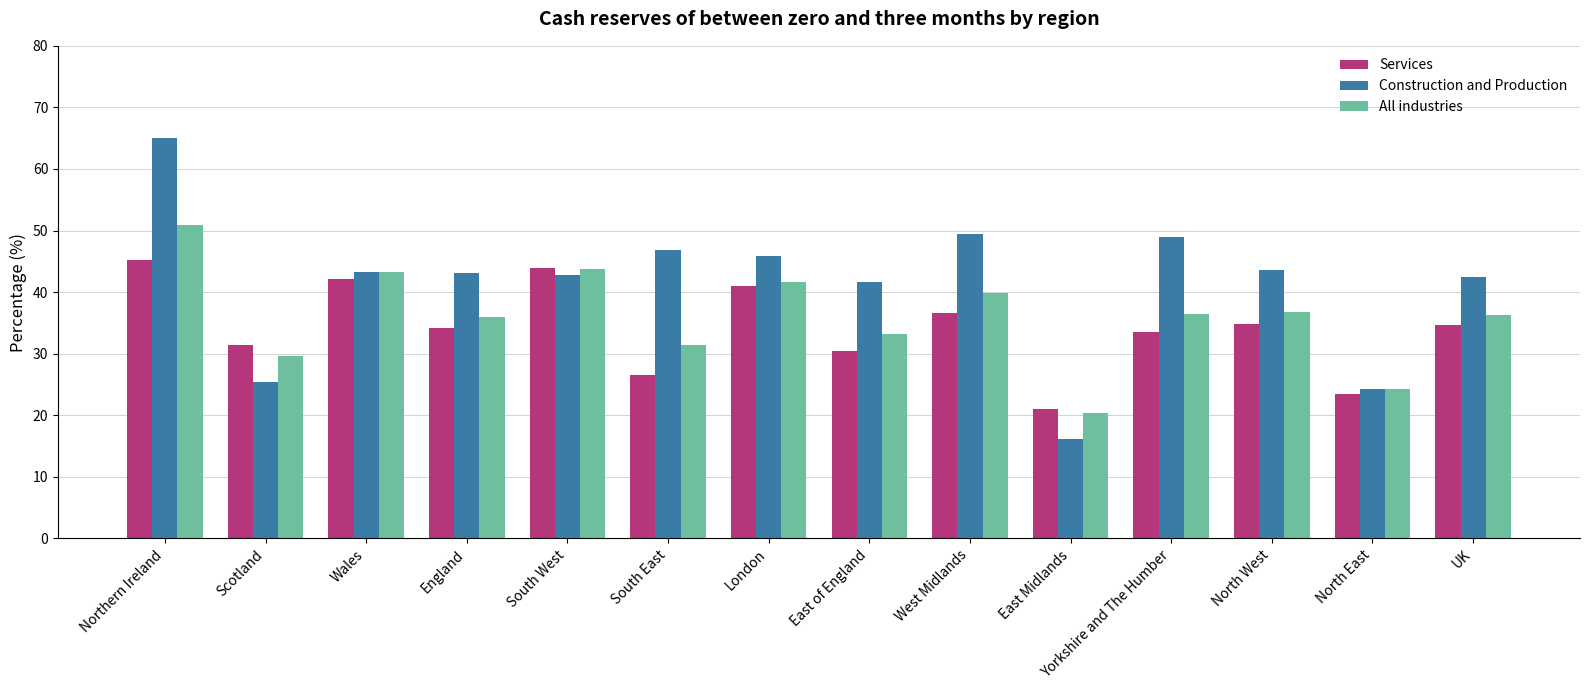

Are the bars horizontal?

No